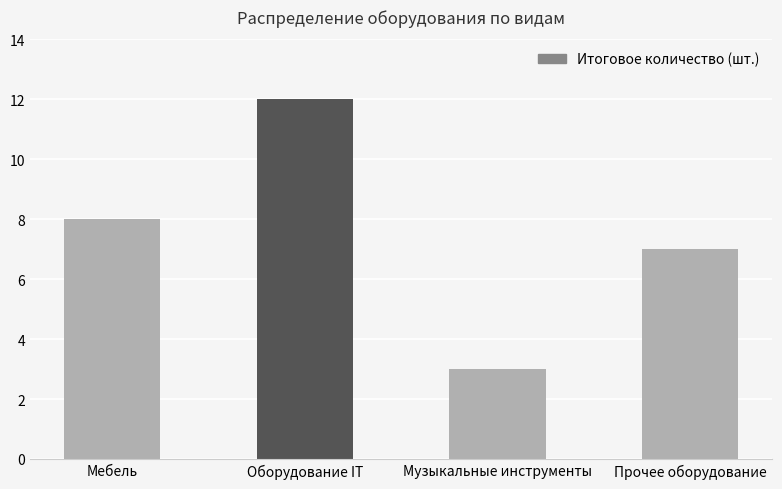

Which label corresponds to the smallest value in the chart?

Музыкальные инструменты